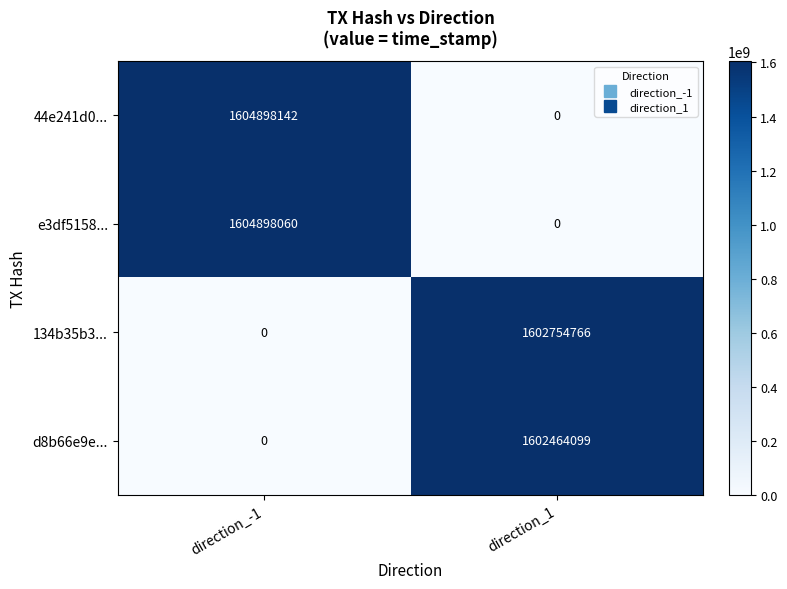

How many series are shown in this chart?

4